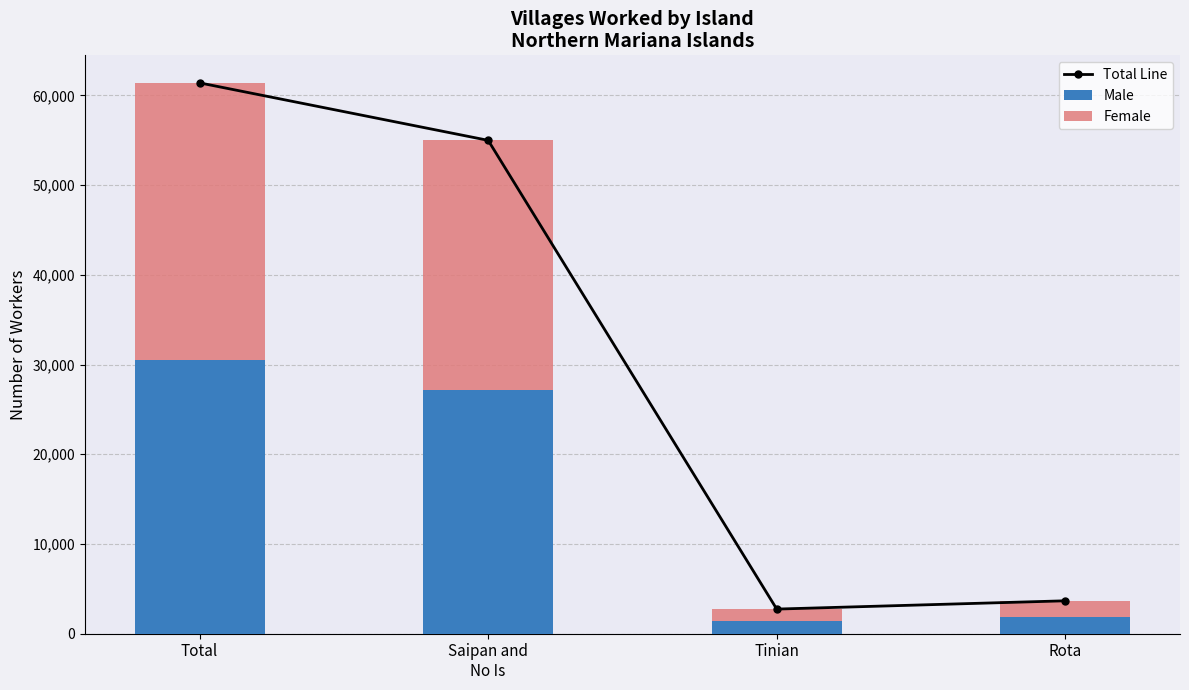

What is the label of the 3rd bar from the right?

Saipan and
No Is